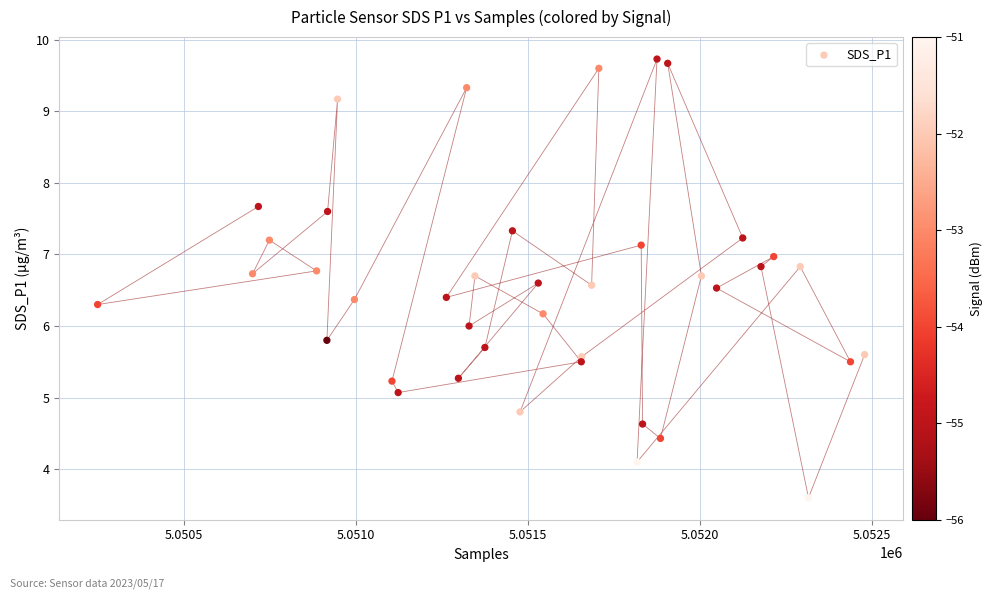

What is the range of X values (max minus min)?

2228.0